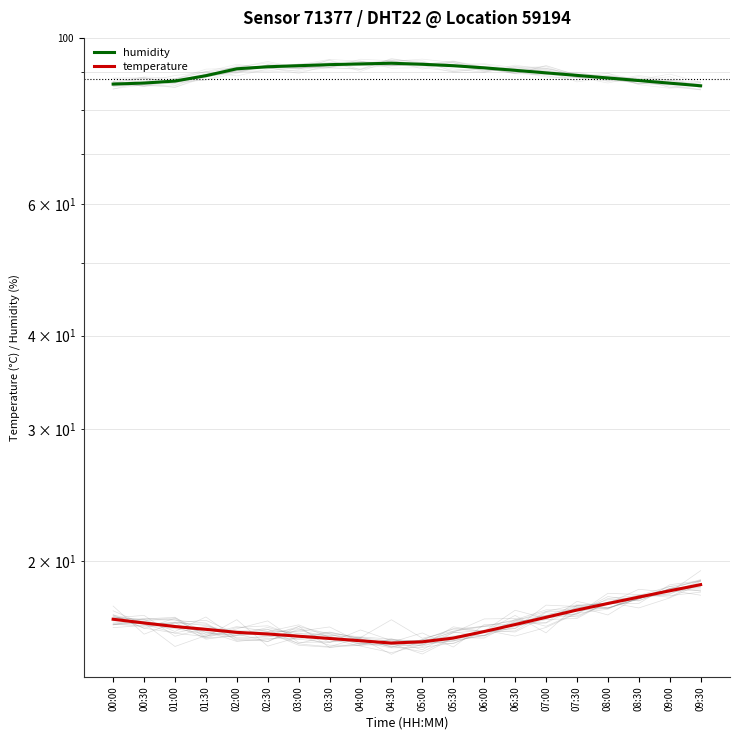

Which category has the highest value in the humidity series?

04:30